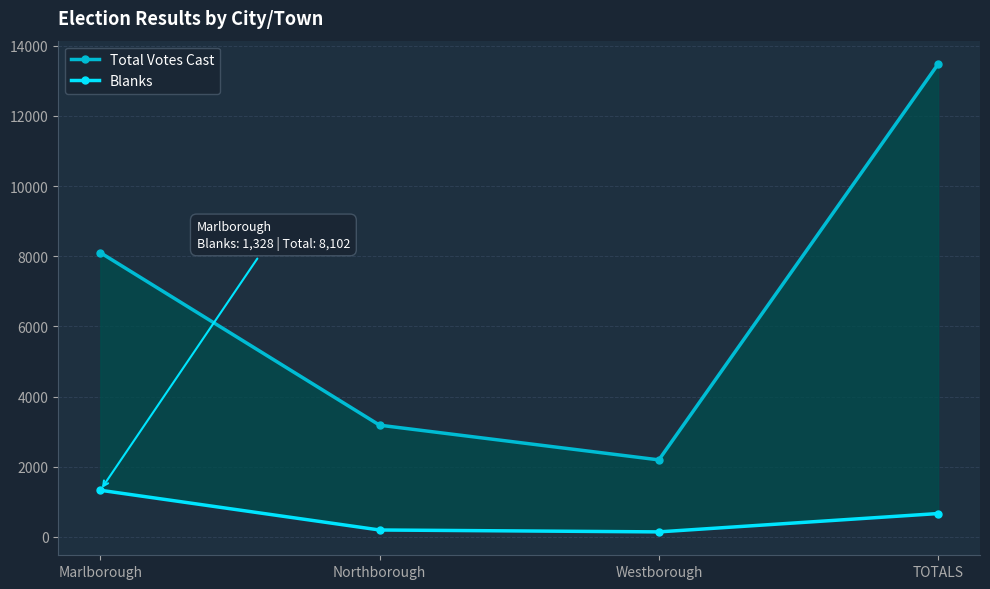

What is the lowest value of the Blanks series?

141